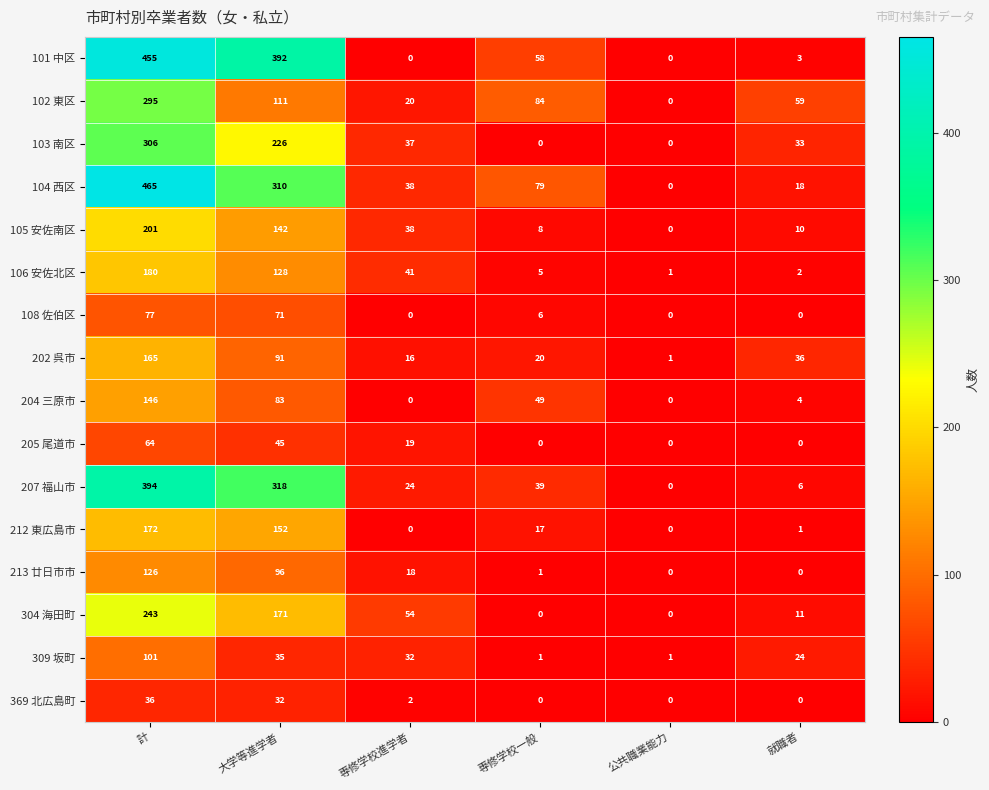

At which category is the sum across all series the highest?

計